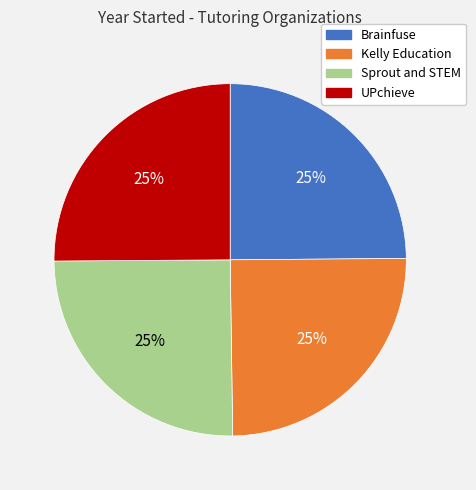

Approximately how many times larger is the value at Sprout and STEM compared to Brainfuse?

1.0